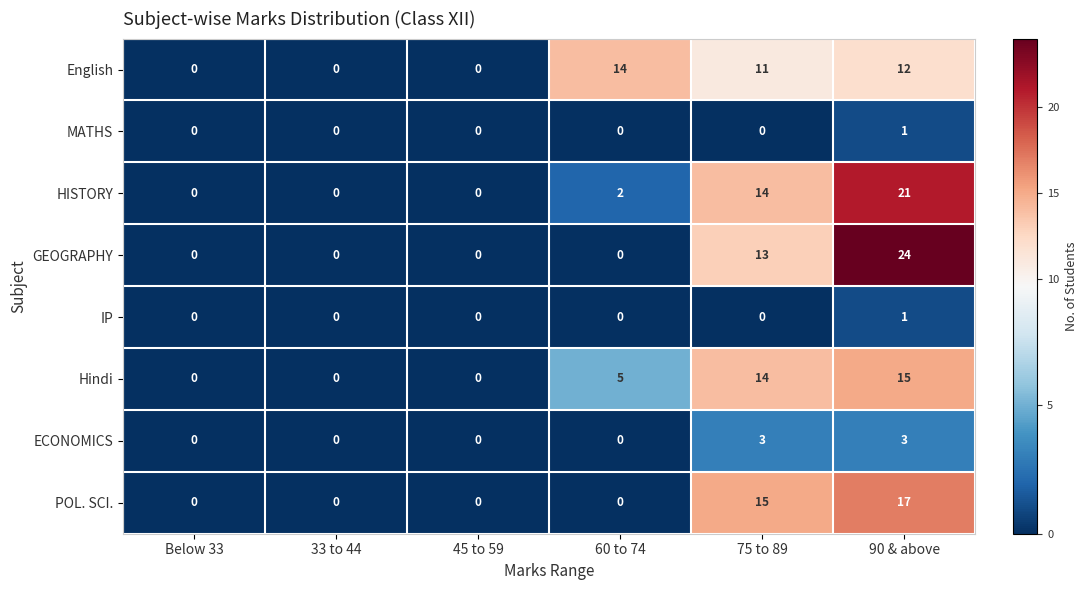

Count the ECONOMICS values in the range 0 to 3.

6